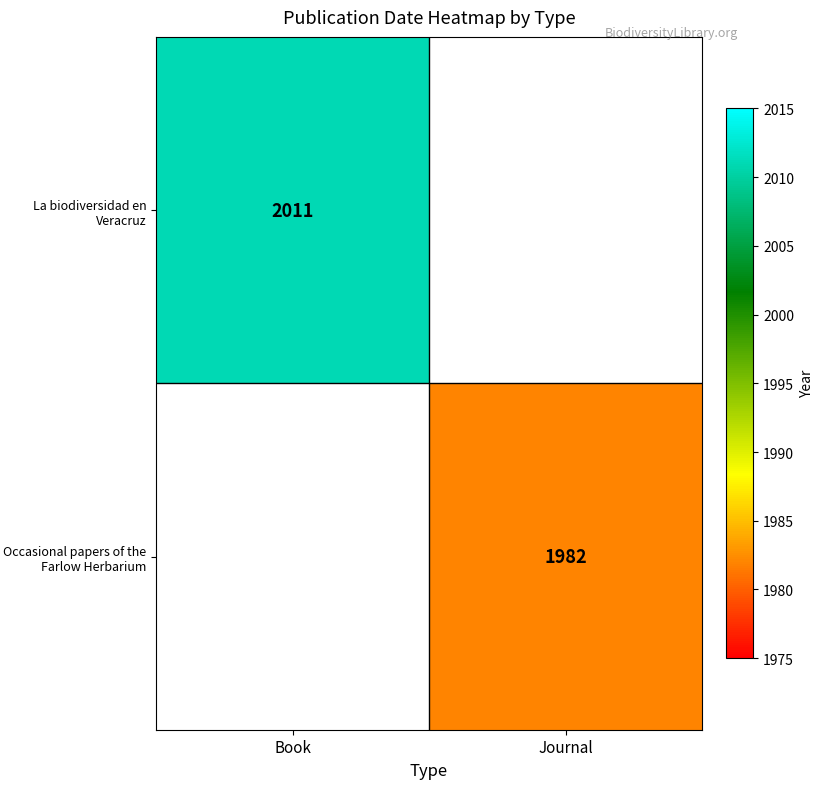

How many categories are shown in the chart?

2